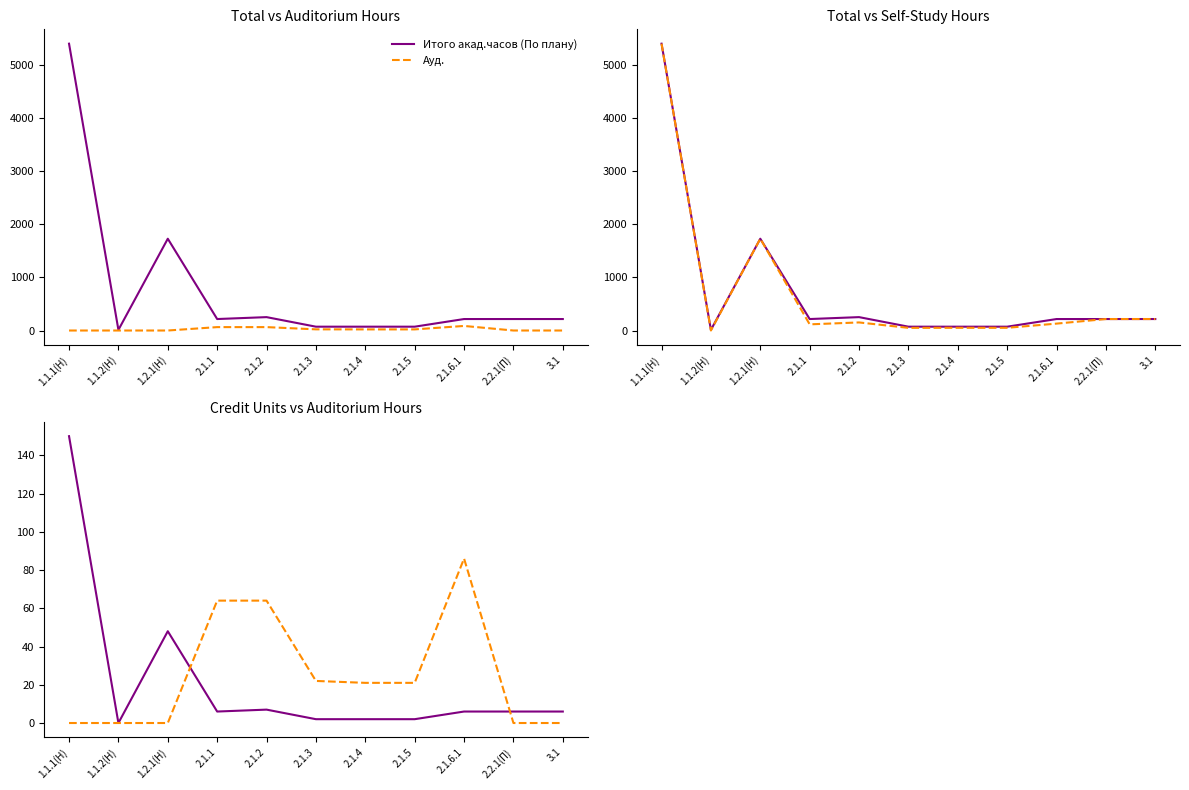

Reading left to right, list all the values displayed in this chart.

Итого акад.часов (По плану): 5400	12	1728	216	252	72	72	72	216	216	216
Ауд.: 0	0	0	64	64	22	21	21	86	0	0
СР: 5400	0	1728	116	152	50	51	51	130	216	216
з.е. (Факт): 150	0	48	6	7	2	2	2	6	6	6